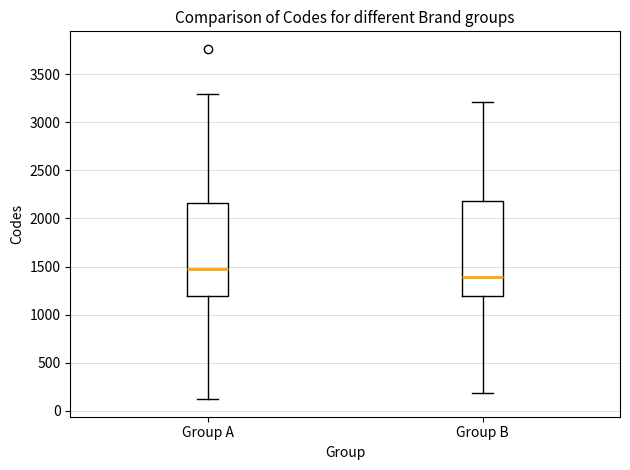

Which box has the highest median line?

Group A